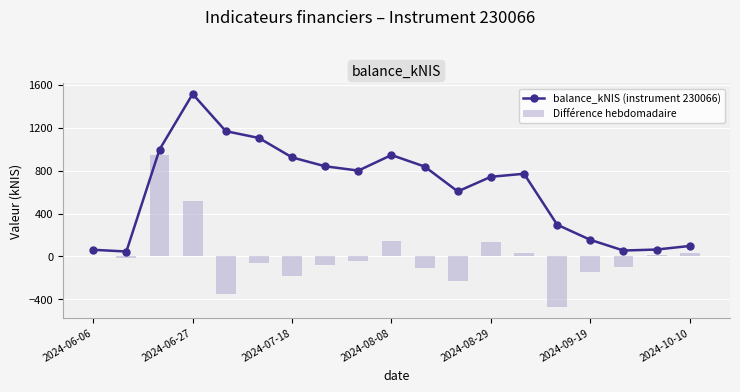

What is the sum of all values?

12027.3